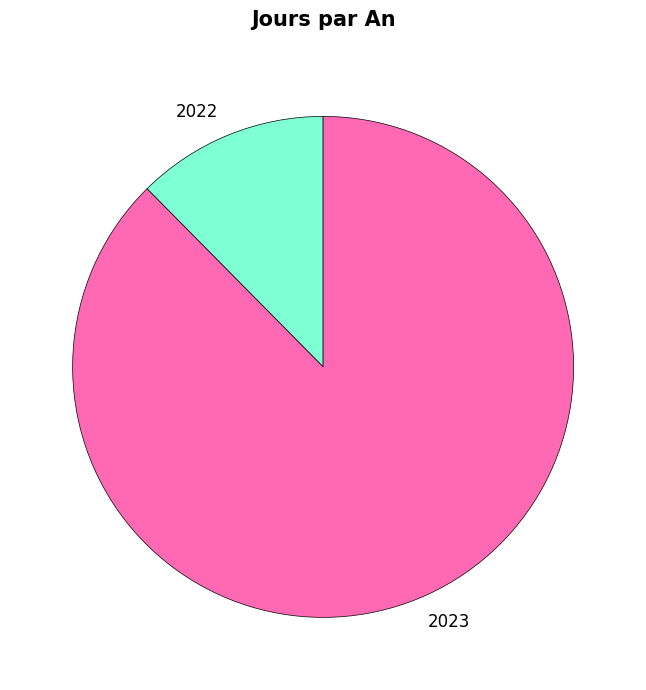

Do 2023 and 2022 together represent more than half of the pie?

Yes